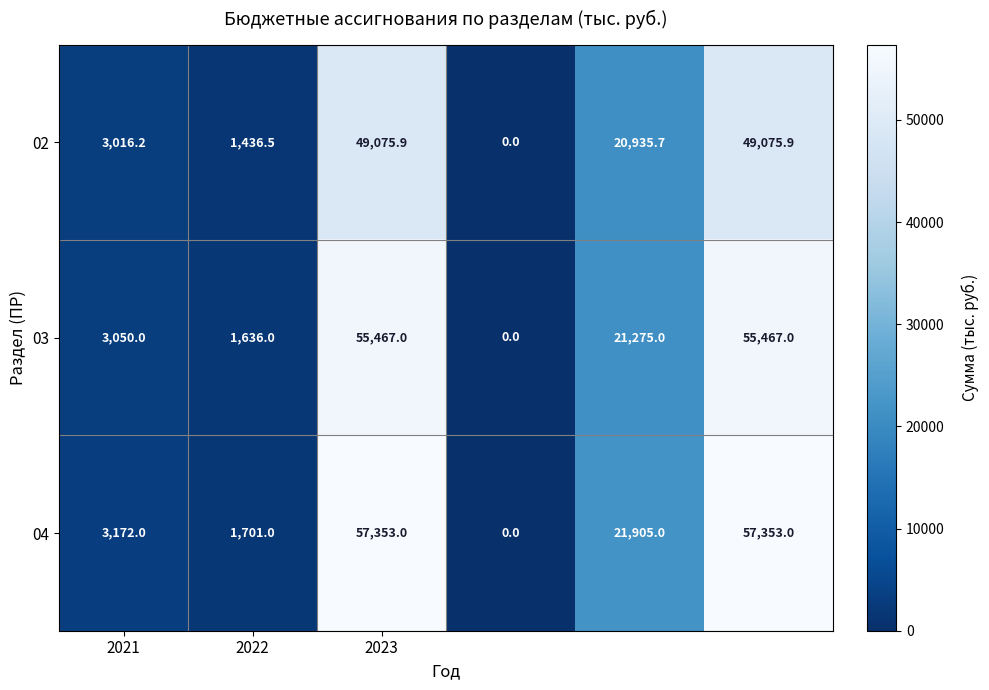

Which series has the largest range (max minus min)?

04